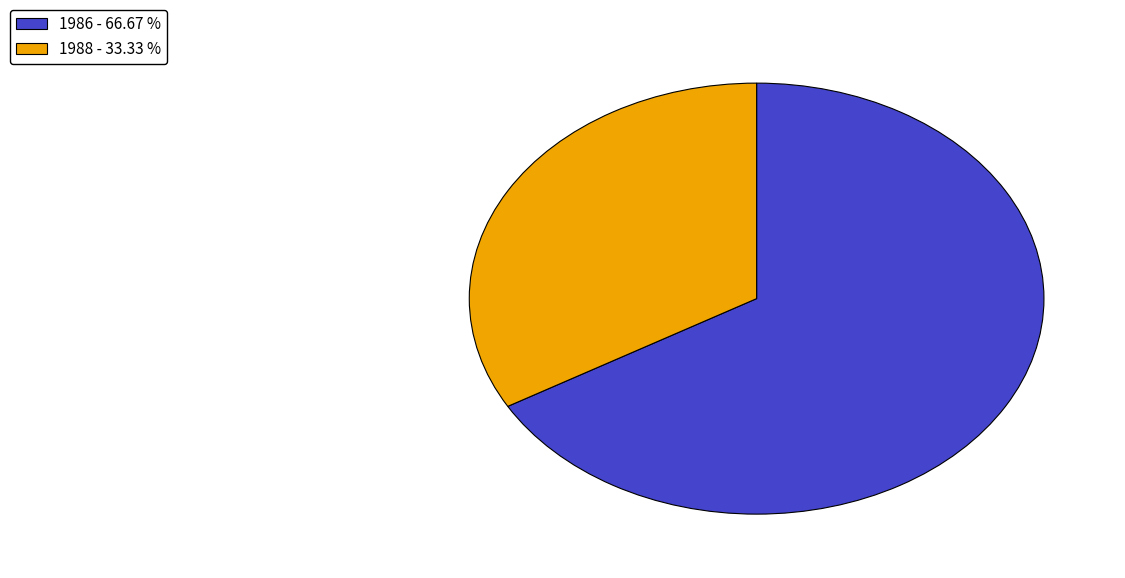

Is 1986 - 66.67 % the majority of the pie?

Yes